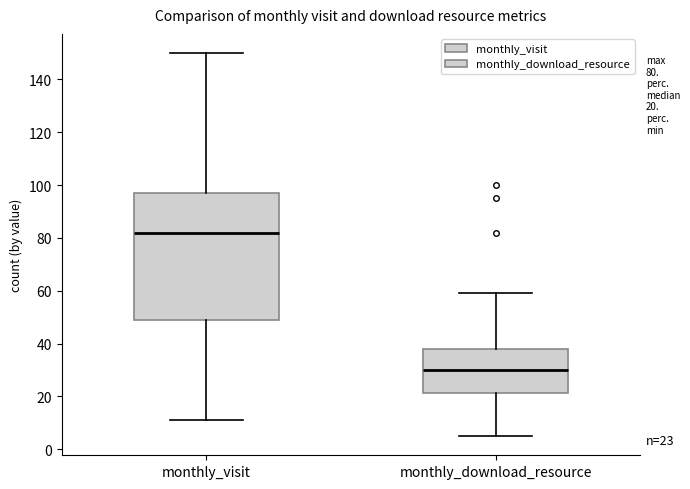

Comparing the boxes themselves (not the whiskers), which one is the tallest?

monthly_visit